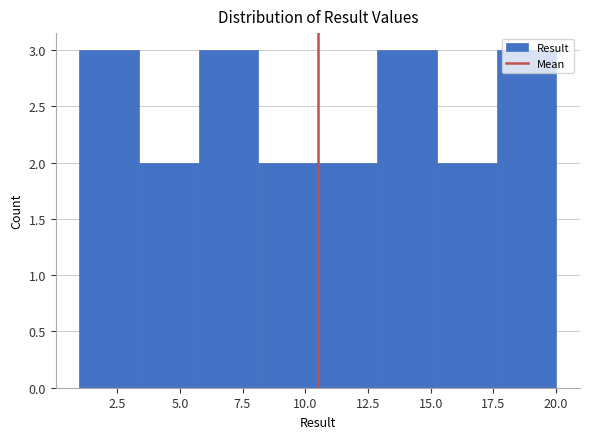

Reading left to right, transcribe this chart: for each bar, give the range it covers on the x-axis and its height. Neither the bar edges nor the heights are printed on the chart, so give them approximately, as read against the axes.

1.0 to 3.5: 3
3.5 to 6.0: 2
6.0 to 8.0: 3
8.0 to 10.5: 2
10.5 to 13.0: 2
13.0 to 15.5: 3
15.5 to 17.5: 2
17.5 to 20.0: 3